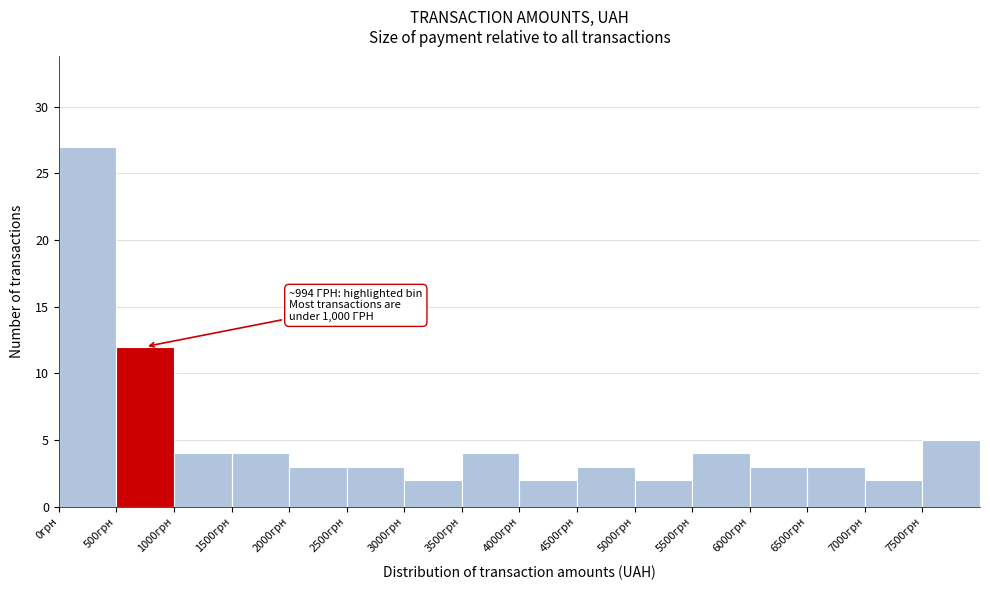

Over which range of the x-axis is the bar tallest?

0 to 500